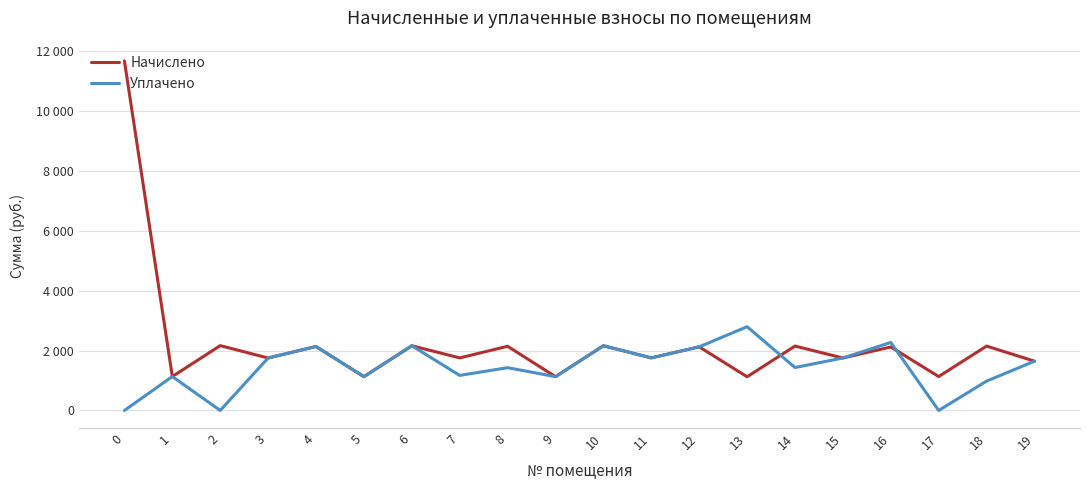

Reading left to right, extract all data points from this chart.

Начислено: 0=11669.4	1=1131.9	2=2164.3	3=1751.3	4=2134.8	5=1128.2	6=2160.6	7=1755.0	8=2142.2	9=1128.2	10=2160.6	11=1755.0	12=2123.7	13=1124.5	14=2149.5	15=1751.3	16=2120.0	17=1131.9	18=2149.5	19=1644.4
Уплачено: 0=0.0	1=1131.9	2=0.0	3=1751.3	4=2134.8	5=1128.2	6=2160.6	7=1170.0	8=1428.1	9=1128.2	10=2160.6	11=1755.0	12=2123.7	13=2797.1	14=1433.0	15=1751.3	16=2270.2	17=0.0	18=980.1	19=1644.4